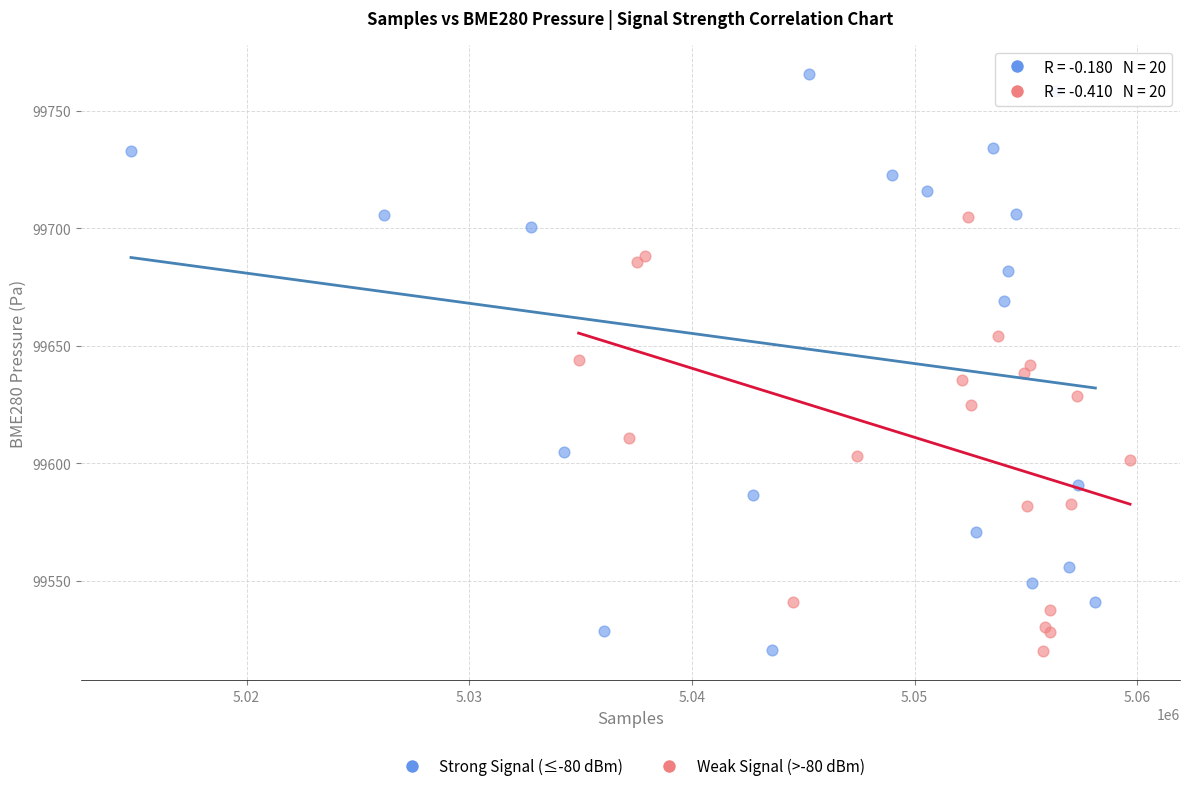

Which series has the widest spread of Y values?

Strong Signal (≤-80 dBm)